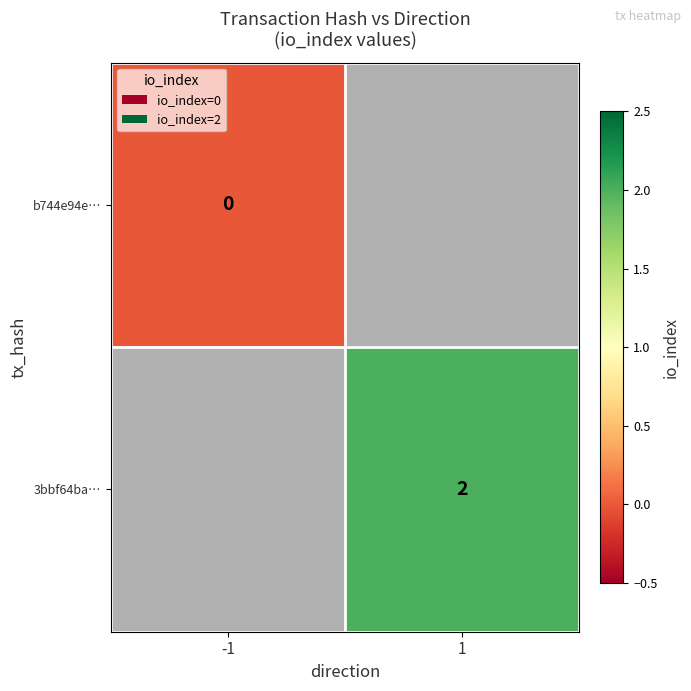

Is the value of 3bbf64ba… at 1 greater than the value of b744e94e… at -1?

Yes